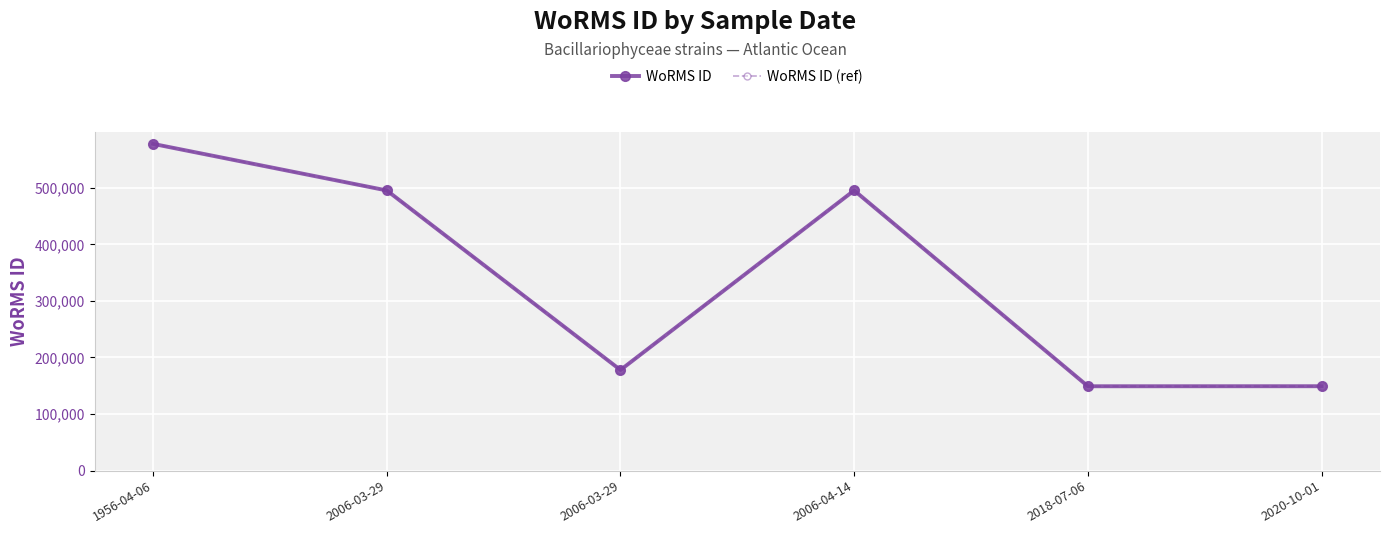

The value of WoRMS ID at 2020-10-01 is 149211. True or false?

True